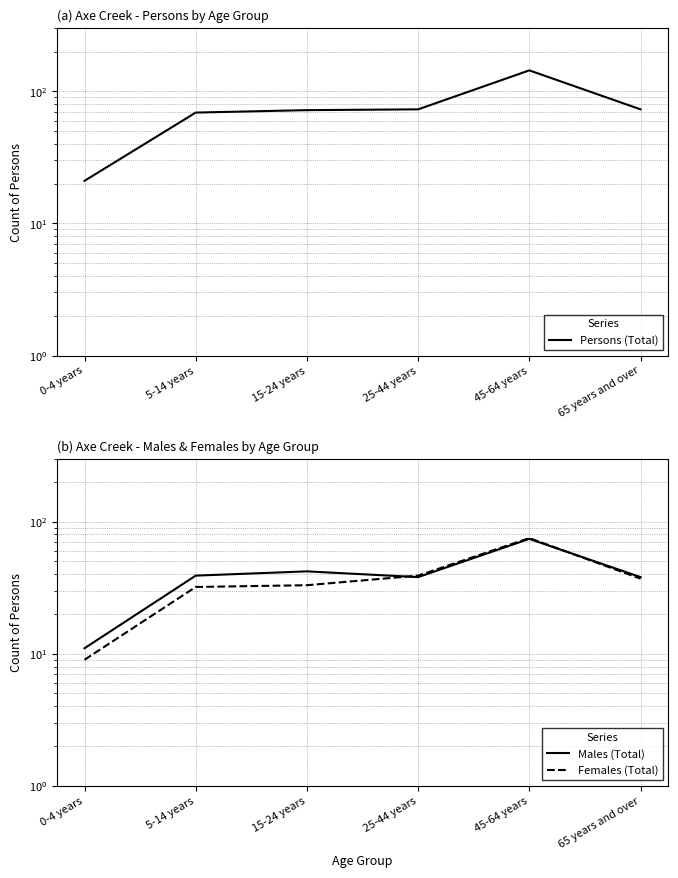

Reading right to left, list all the values displayed in this chart.

Persons (Total): 73	144	73	72	69	21
Males (Total): 38	74	38	42	39	11
Females (Total): 37	75	39	33	32	9